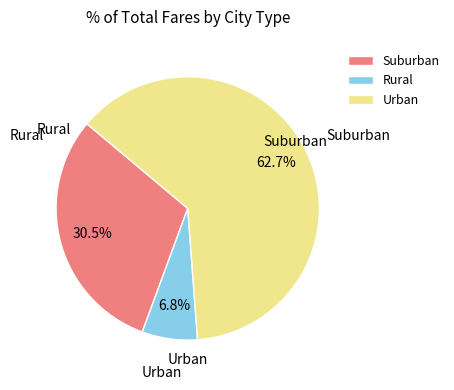

Rank the categories by value from highest to lowest.

Urban, Suburban, Rural